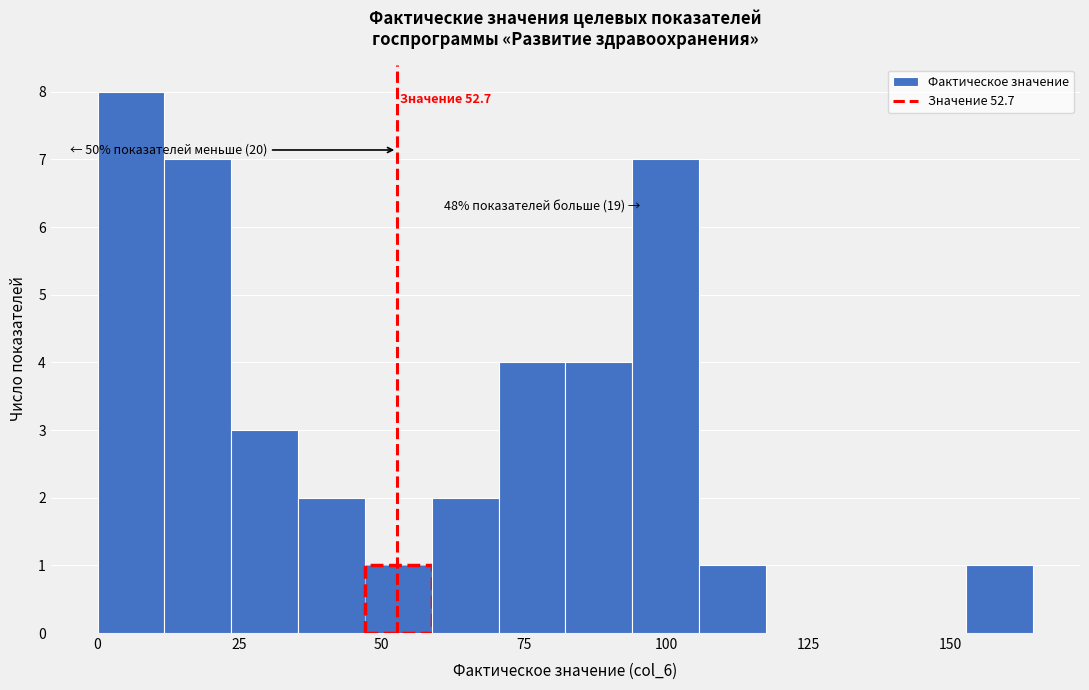

Around what value on the x-axis is the tallest bar? Give the approximate position of its centre, as read against the axis.

5